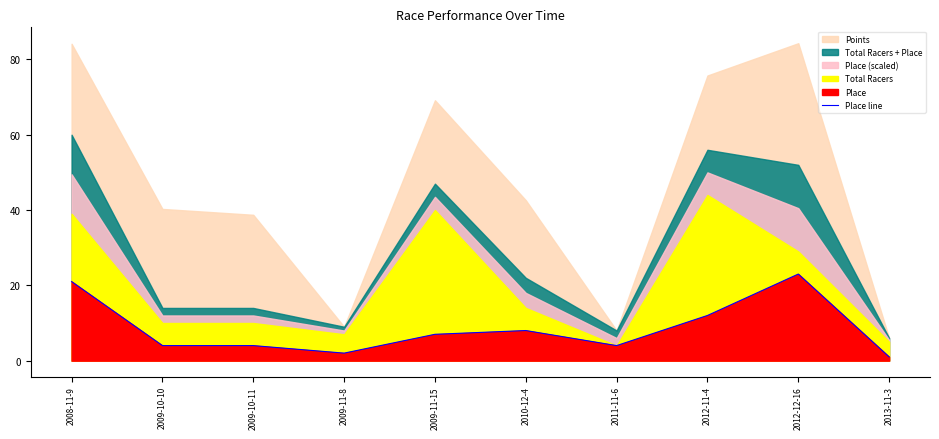

How many points are higher than both their immediate neighbors (excluding endpoints)?

2